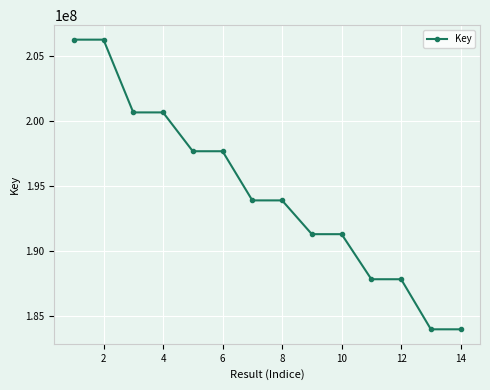

What is the difference between the second highest and second lowest values?

22258682